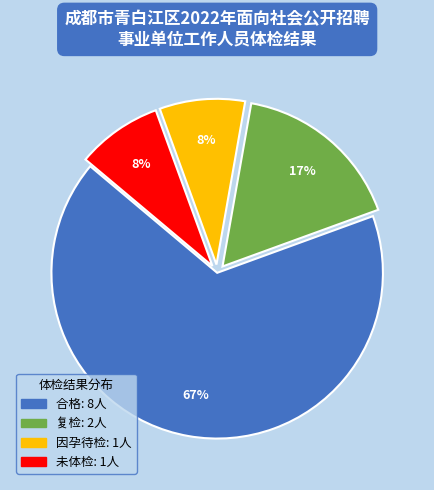

What percentage is the 复检 slice, to the nearest percent?

17%